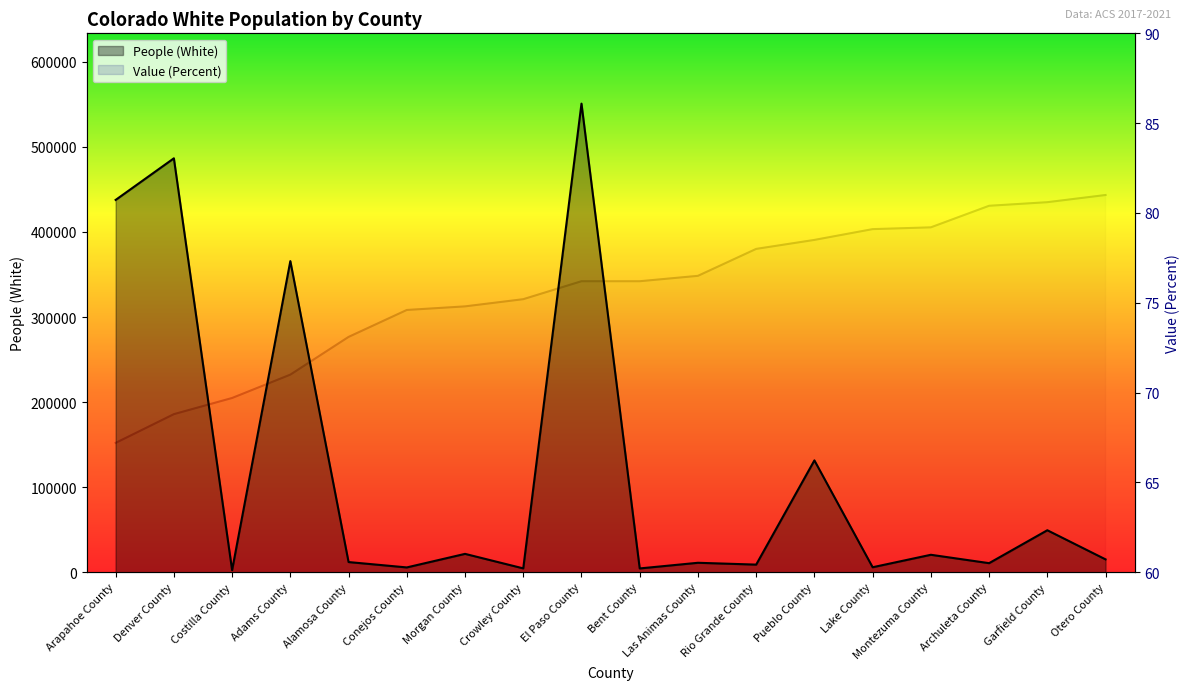

True or false: Value (Percent) and People (White) intersect in this chart.

False